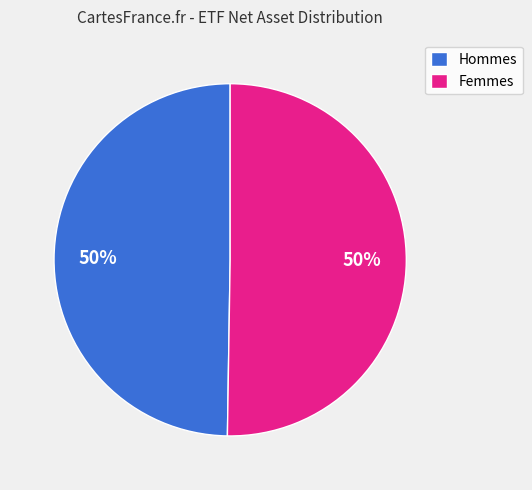

To the nearest percent, what is the combined percentage of Femmes and Hommes?

100%